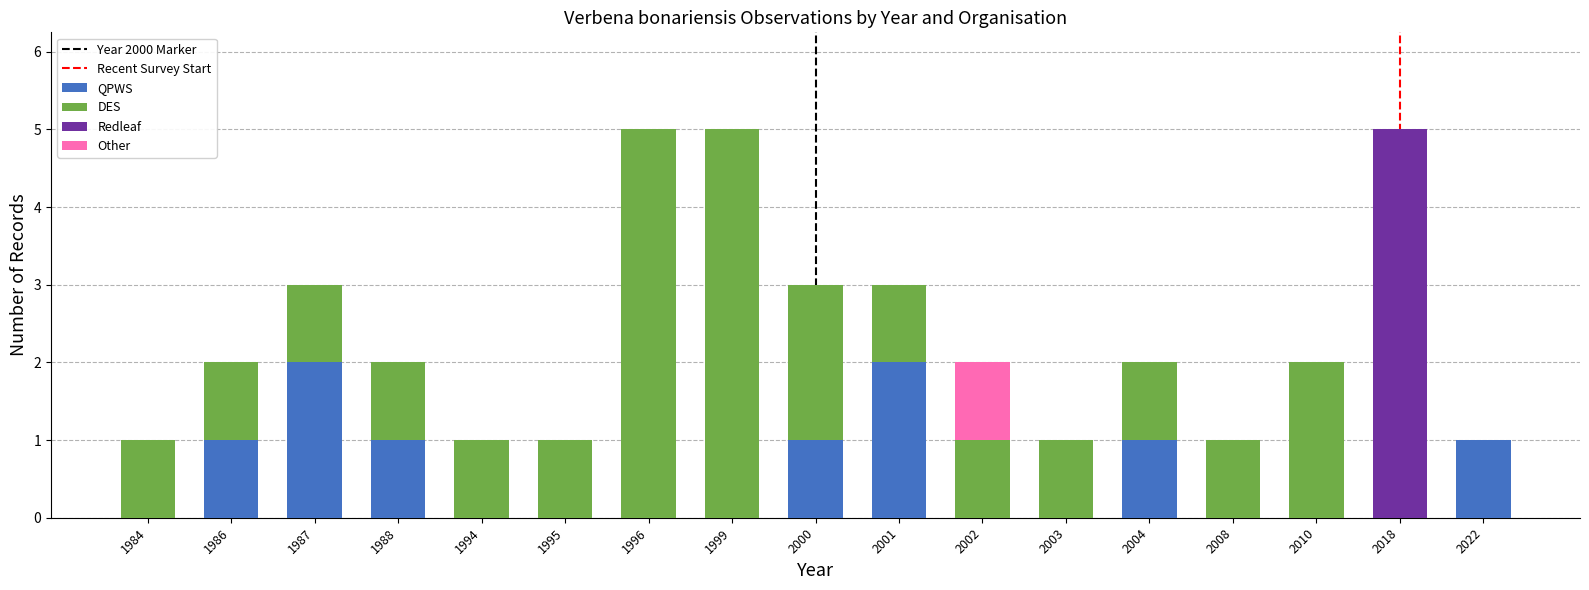

True or false: QPWS has a value of 1 at 1999.

False